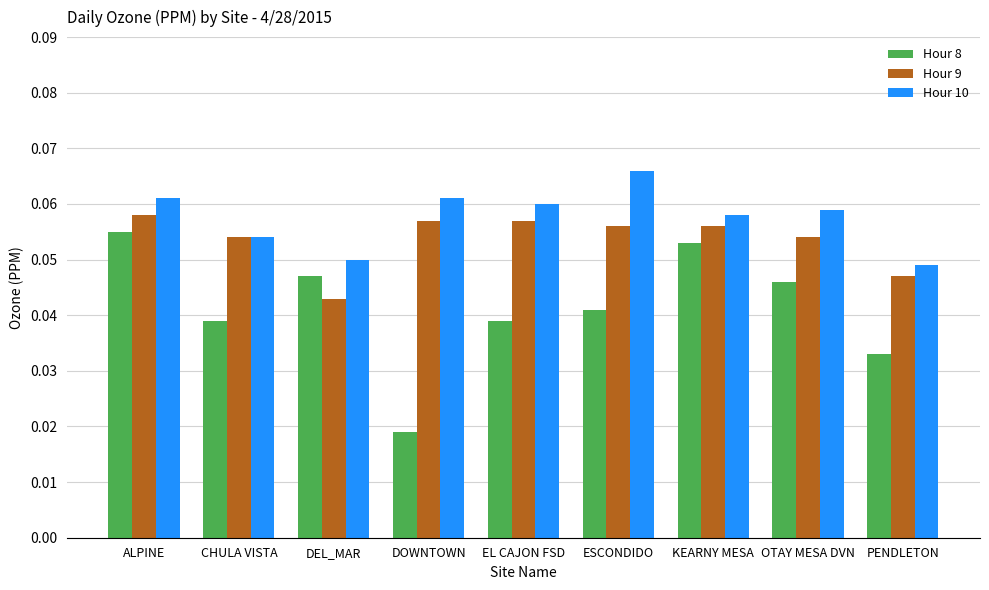

Is the value of Hour 8 at EL CAJON FSD greater than the value of Hour 9 at DEL_MAR?

No